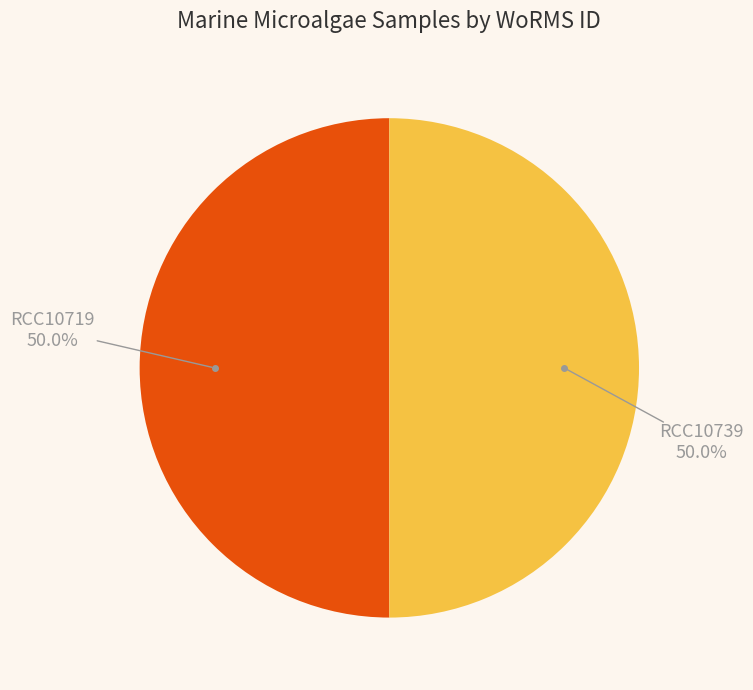

What is the ratio of the value at RCC10719 to the value at RCC10739?

1.0